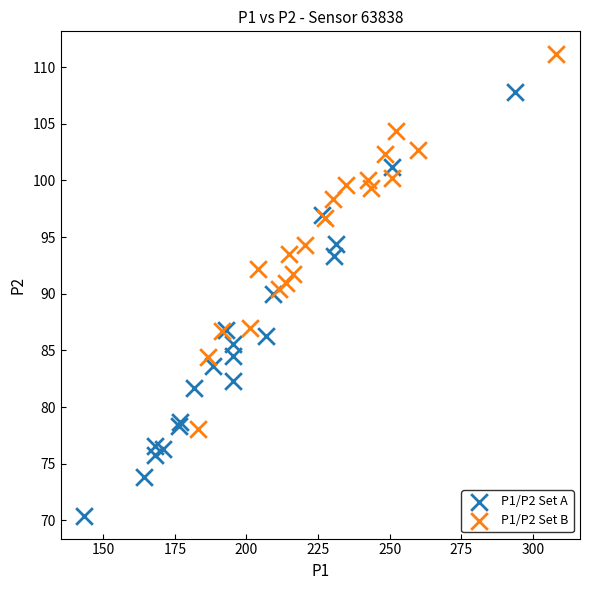

Which series reaches the minimum Y coordinate?

P1/P2 Set A